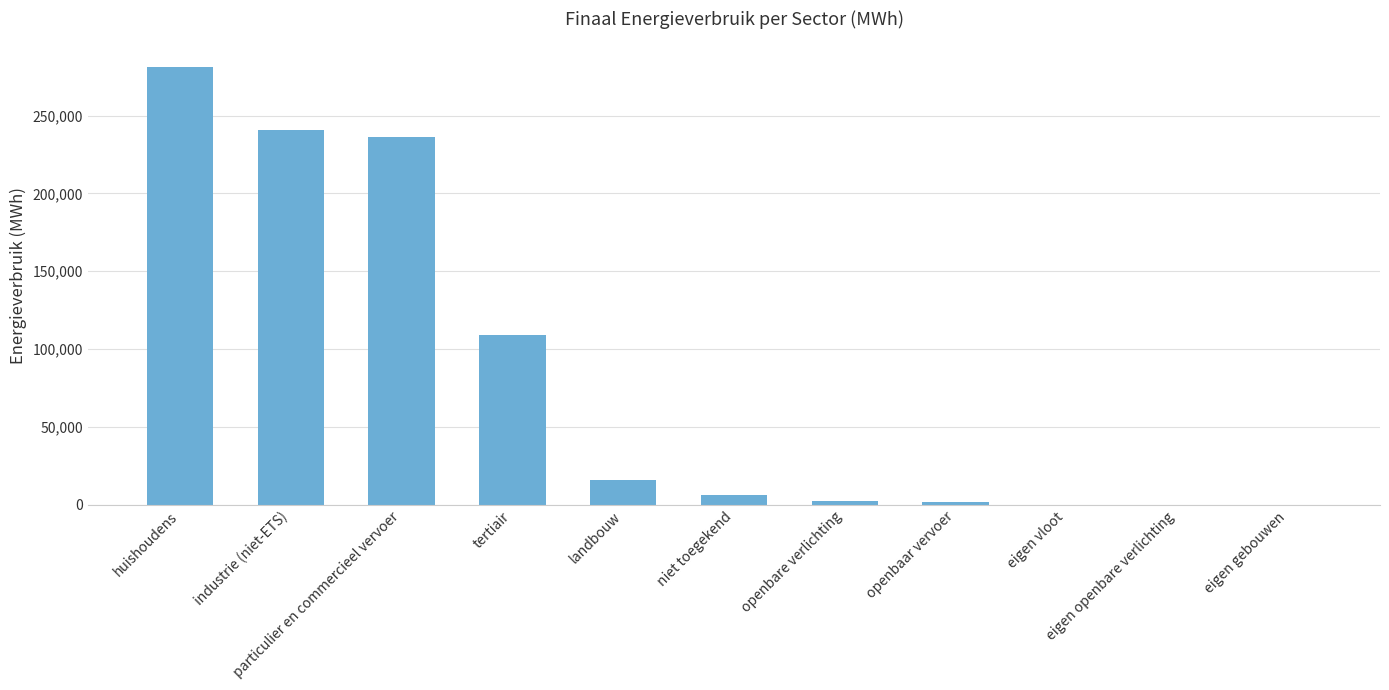

How many values exceed 6315?

6